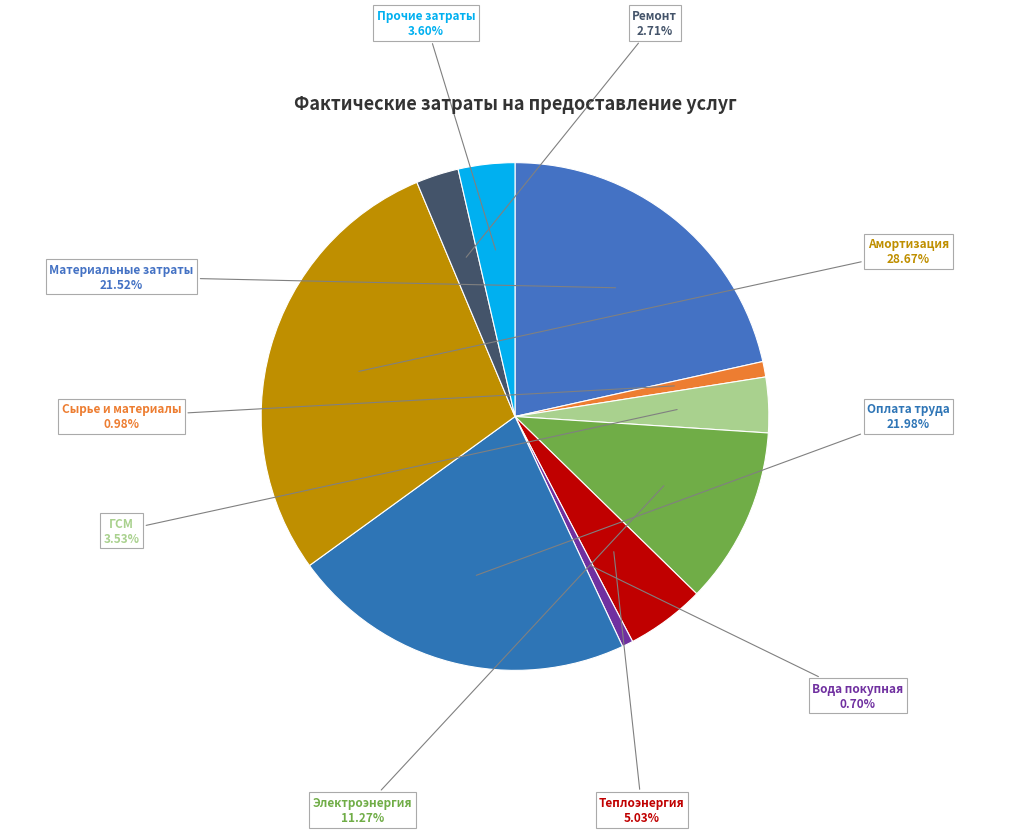

To the nearest percent, what portion does ГСМ represent?

4%